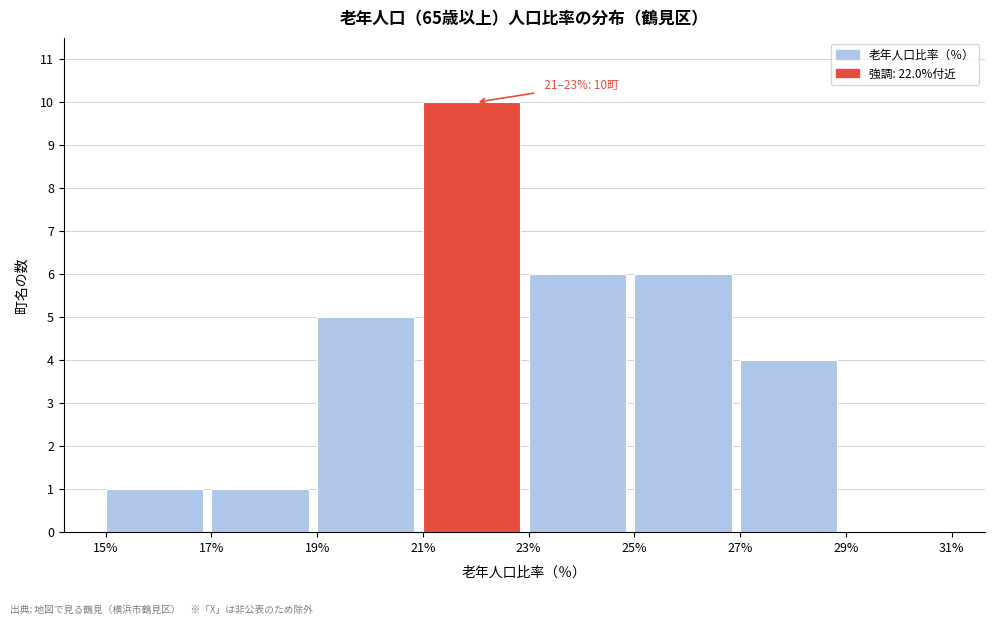

Which range on the x-axis has the tallest bar?

21% to 23%